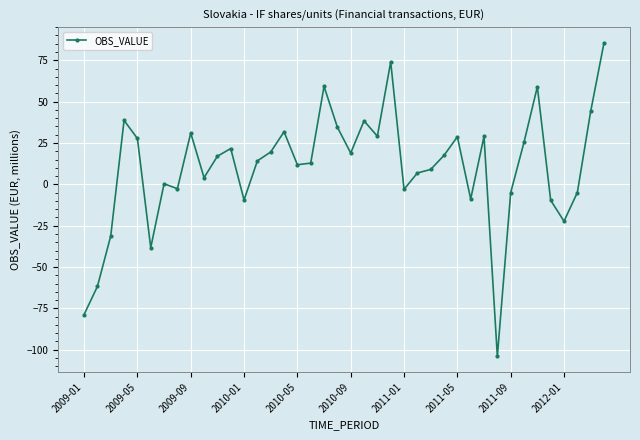

What is the difference between the maximum and minimum values?

189.5